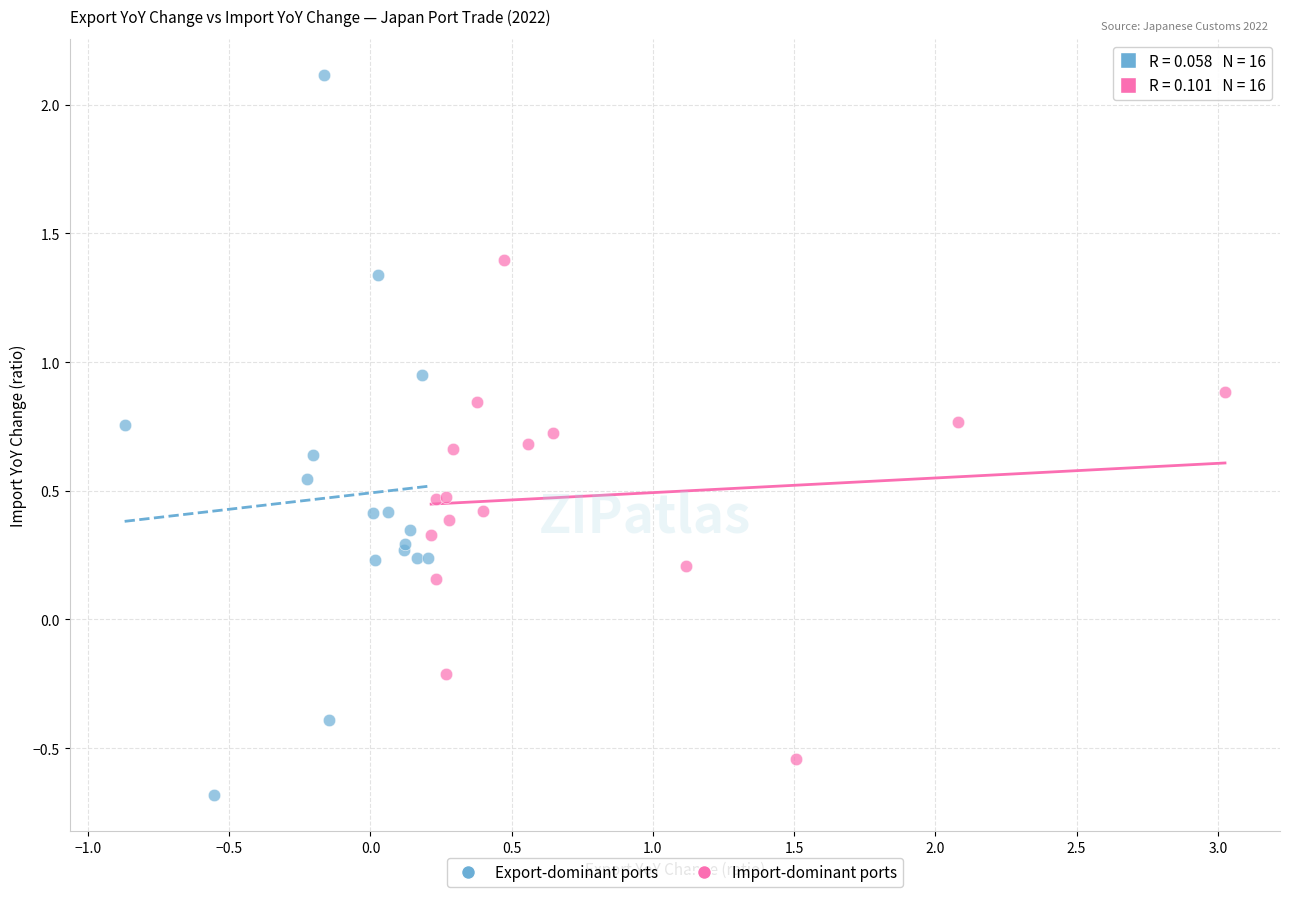

Which series contains the highest Y value?

Export-dominant ports